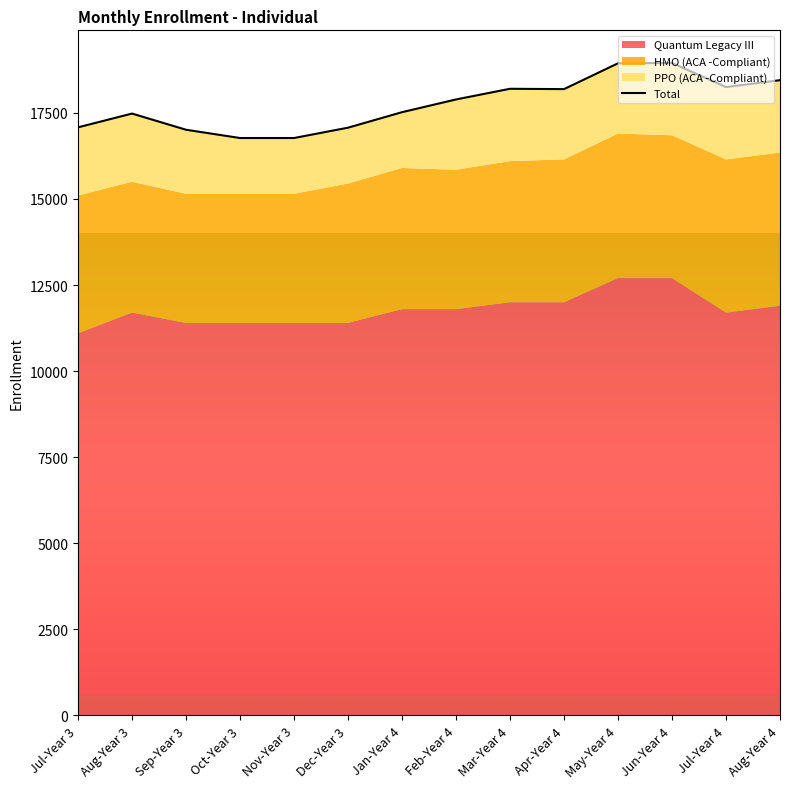

Reading left to right, what are all the values shown in this chart?

17080	17480	17010	16770	16770	17070	17520	17890	18200	18190	18940	18950	18250	18450